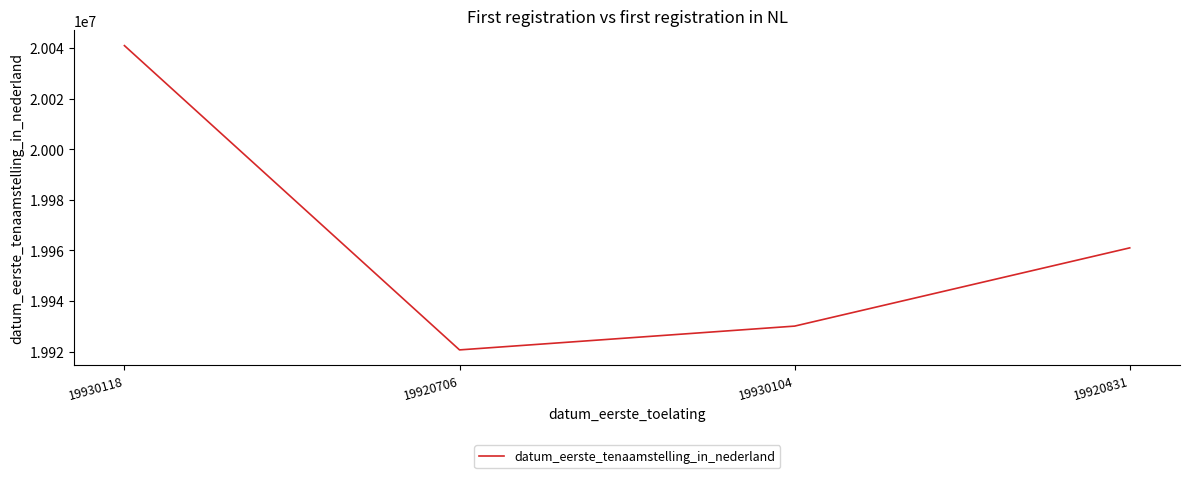

What is the difference between the values at 19920706 and 19930118?

120197